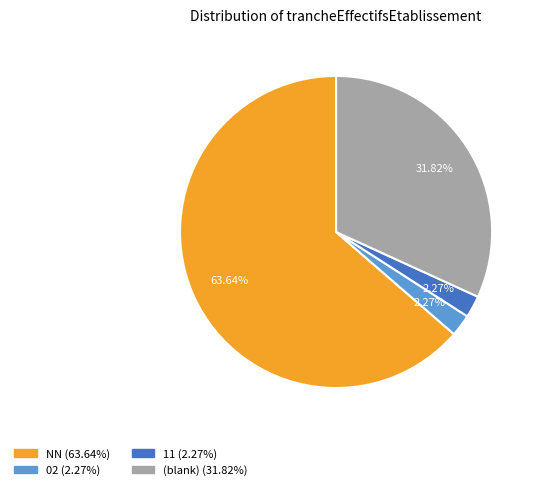

Is there a majority slice in this chart?

Yes